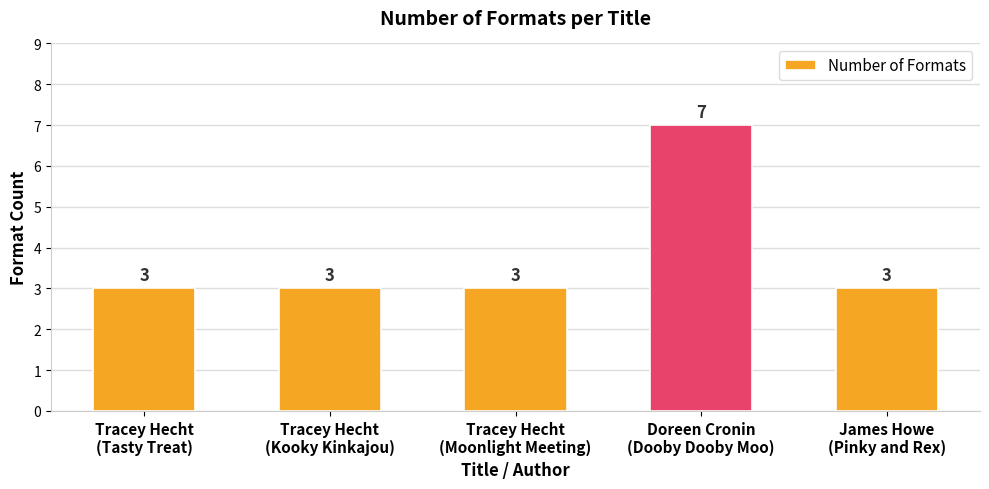

Reading left to right, transcribe all the data shown in this chart.

Tracey Hecht
(Tasty Treat)=3	Tracey Hecht
(Kooky Kinkajou)=3	Tracey Hecht
(Moonlight Meeting)=3	Doreen Cronin
(Dooby Dooby Moo)=7	James Howe
(Pinky and Rex)=3